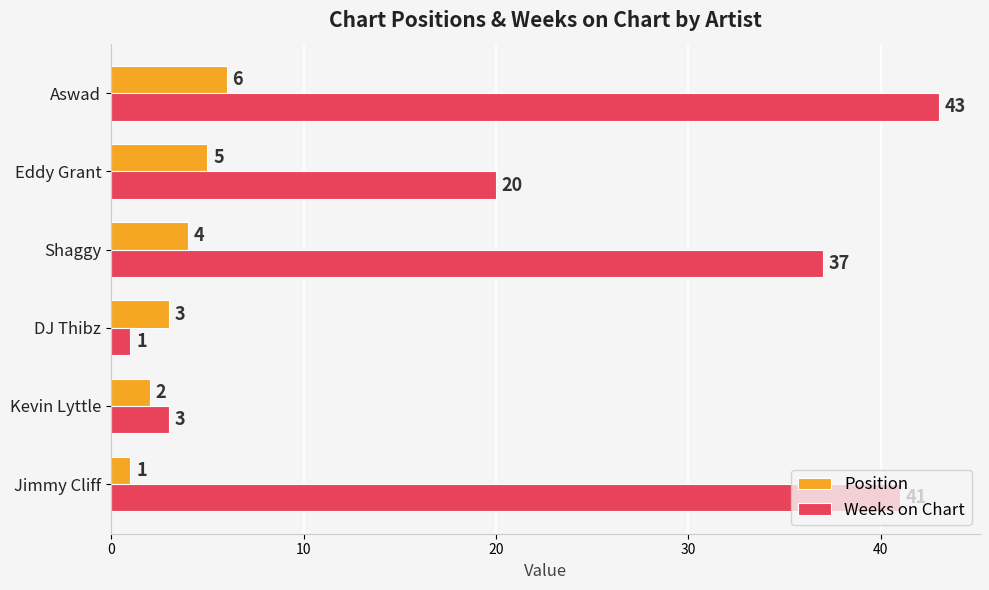

What are all the series names shown in the legend?

Position, Weeks on Chart